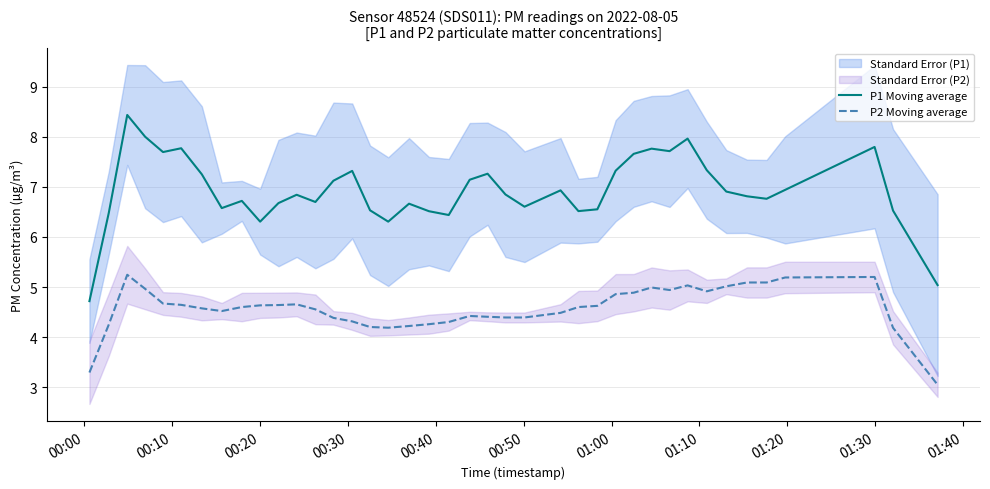

Reading right to left, extract all data points from this chart.

P1 Moving average: 5.0	6.5	7.8	6.9	6.8	6.8	6.9	7.3	8.0	7.7	7.8	7.7	7.3	6.6	6.5	6.9	6.6	6.8	7.3	7.1	6.4	6.5	6.7	6.3	6.5	7.3	7.1	6.7	6.8	6.7	6.3	6.7	6.6	7.2	7.8	7.7	8.0	8.4	6.5	4.7
P2 Moving average: 3.1	4.2	5.2	5.2	5.1	5.1	5.0	4.9	5.0	4.9	5.0	4.9	4.9	4.6	4.6	4.5	4.4	4.4	4.4	4.4	4.3	4.3	4.2	4.2	4.2	4.3	4.4	4.6	4.7	4.6	4.6	4.6	4.5	4.6	4.6	4.7	5.0	5.2	4.3	3.3